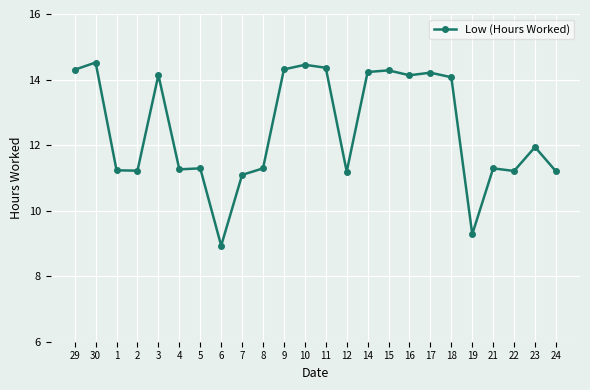

What is the label of the 20th point from the right?

3